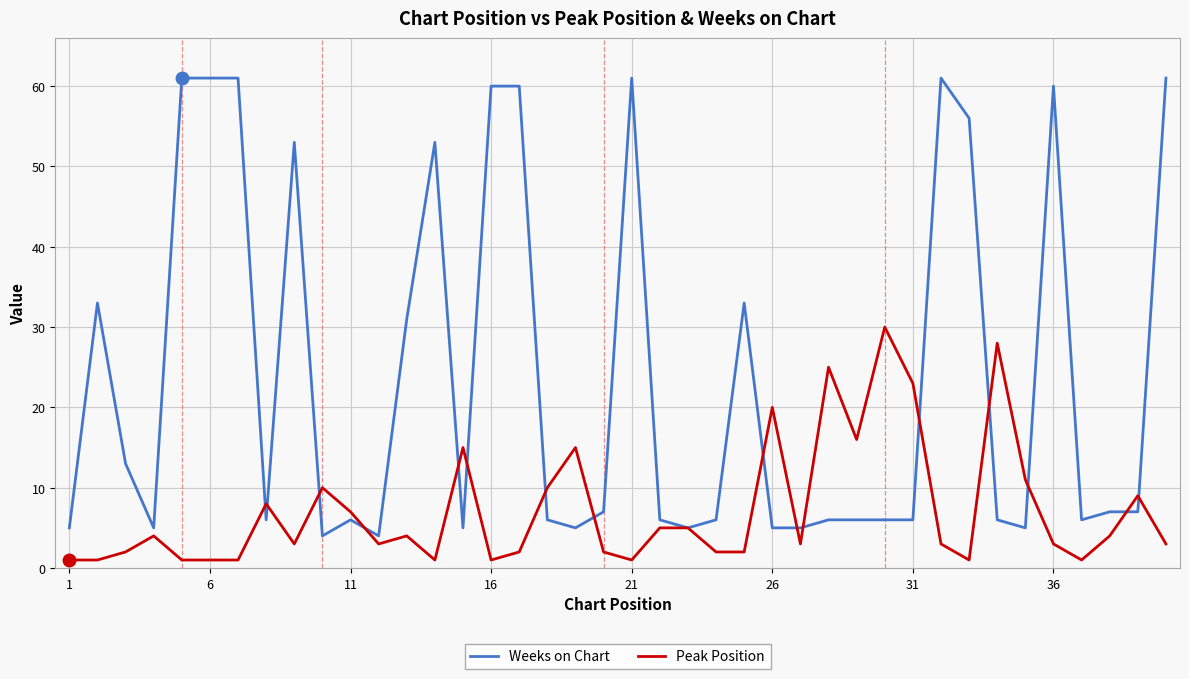

True or false: Peak Position has more than 0 interior local peaks.

True